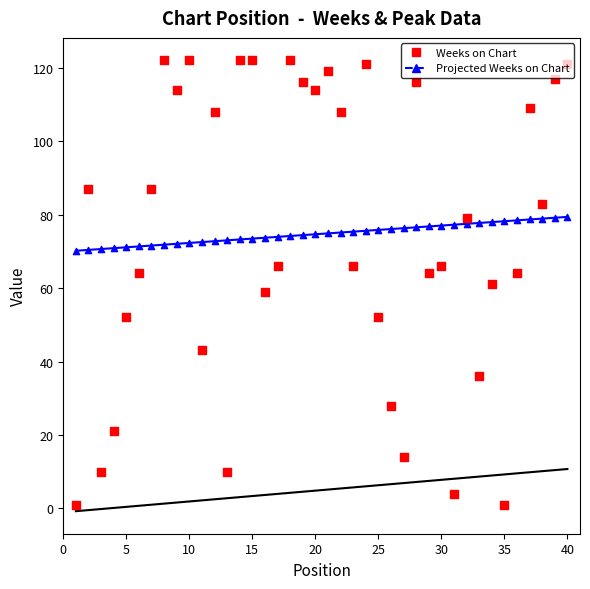

Which series contains the lowest Y value?

Weeks on Chart